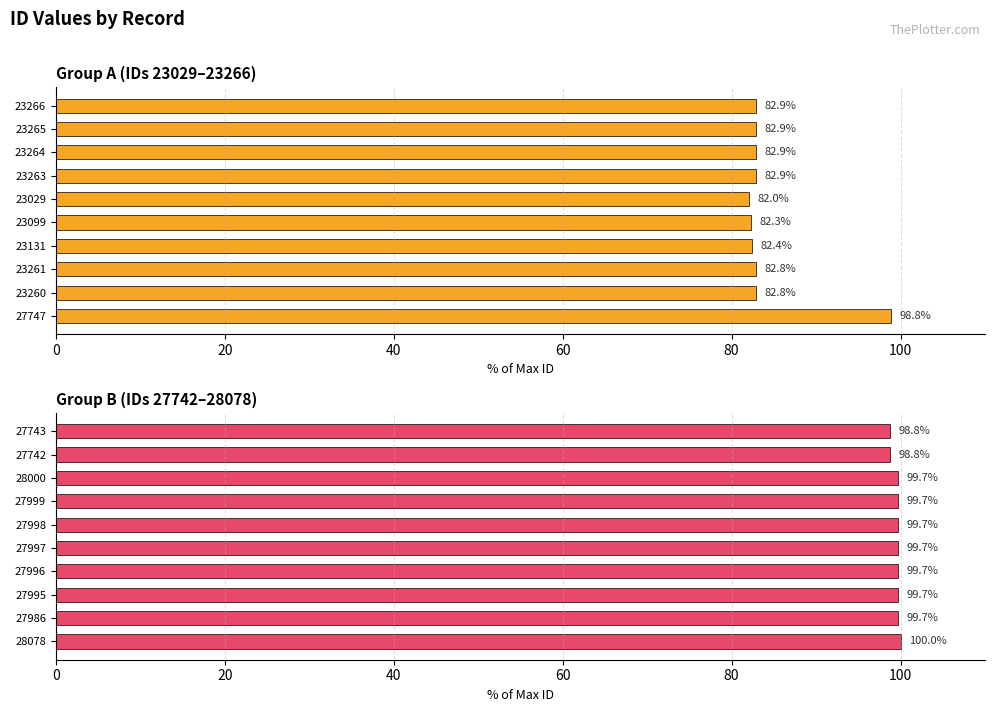

At how many categories does at least one series exceed 93?

10